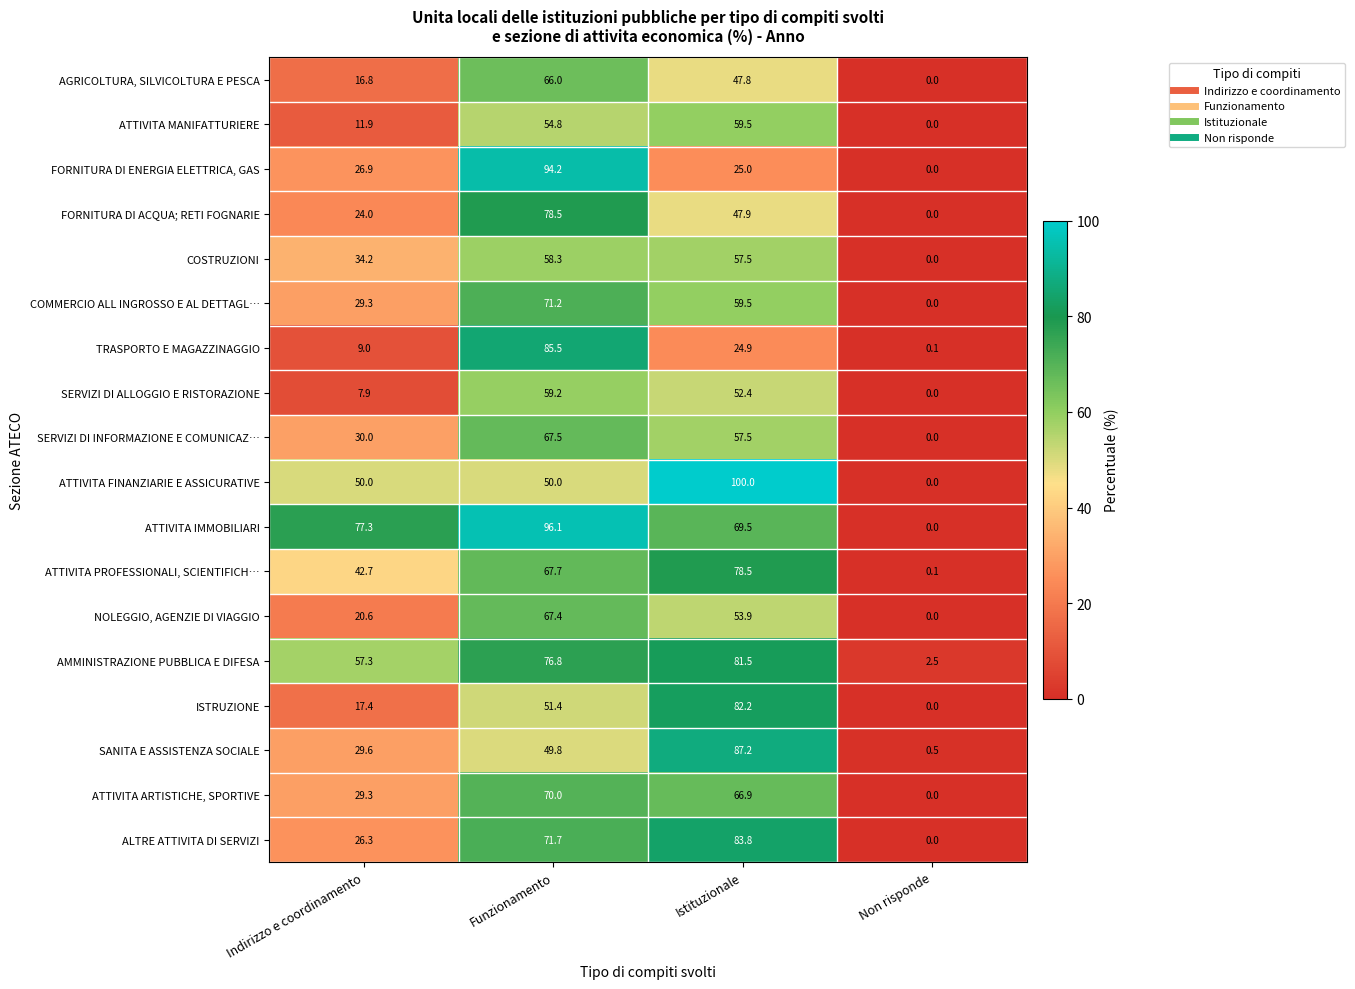

What is the average value of the ATTIVITA ARTISTICHE, SPORTIVE series?

41.6